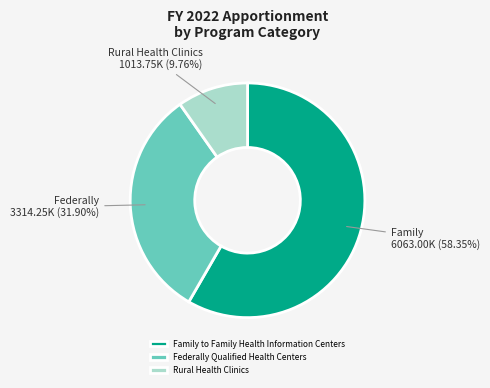

Do Federally Qualified Health Centers and Family to Family Health Information Centers together represent more than half of the pie?

Yes